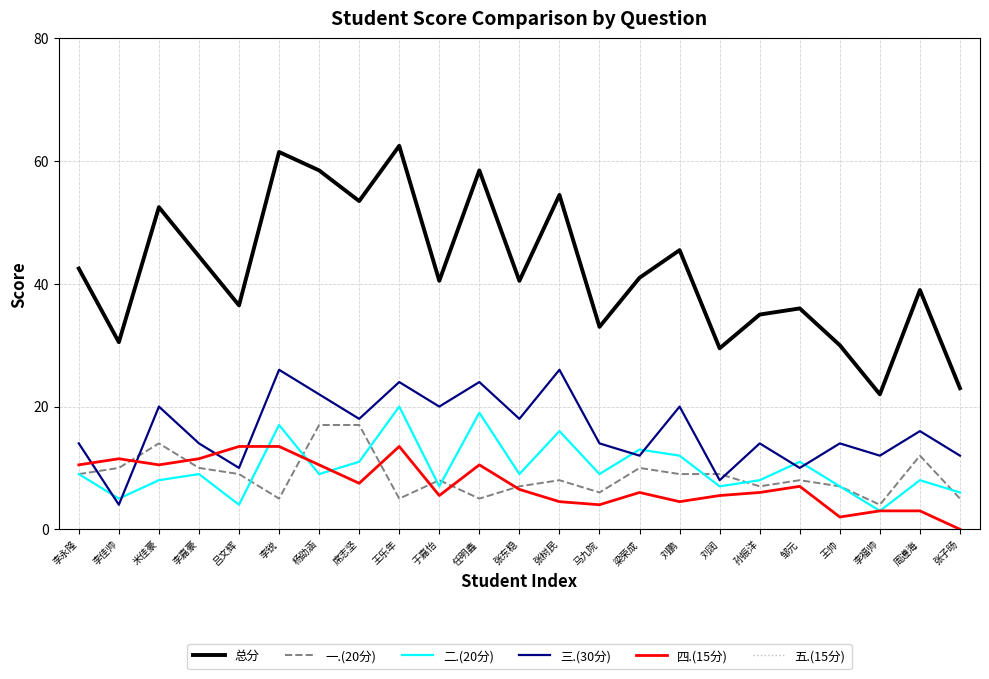

At how many categories does at least one series exceed 44?

9